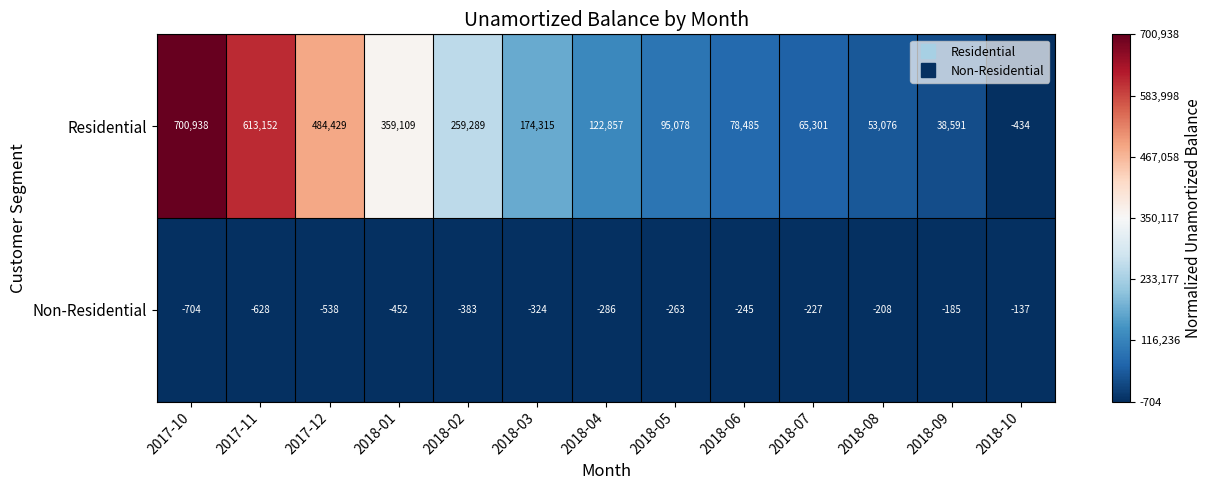

The value of Non-Residential at 2017-11 is -306. True or false?

False